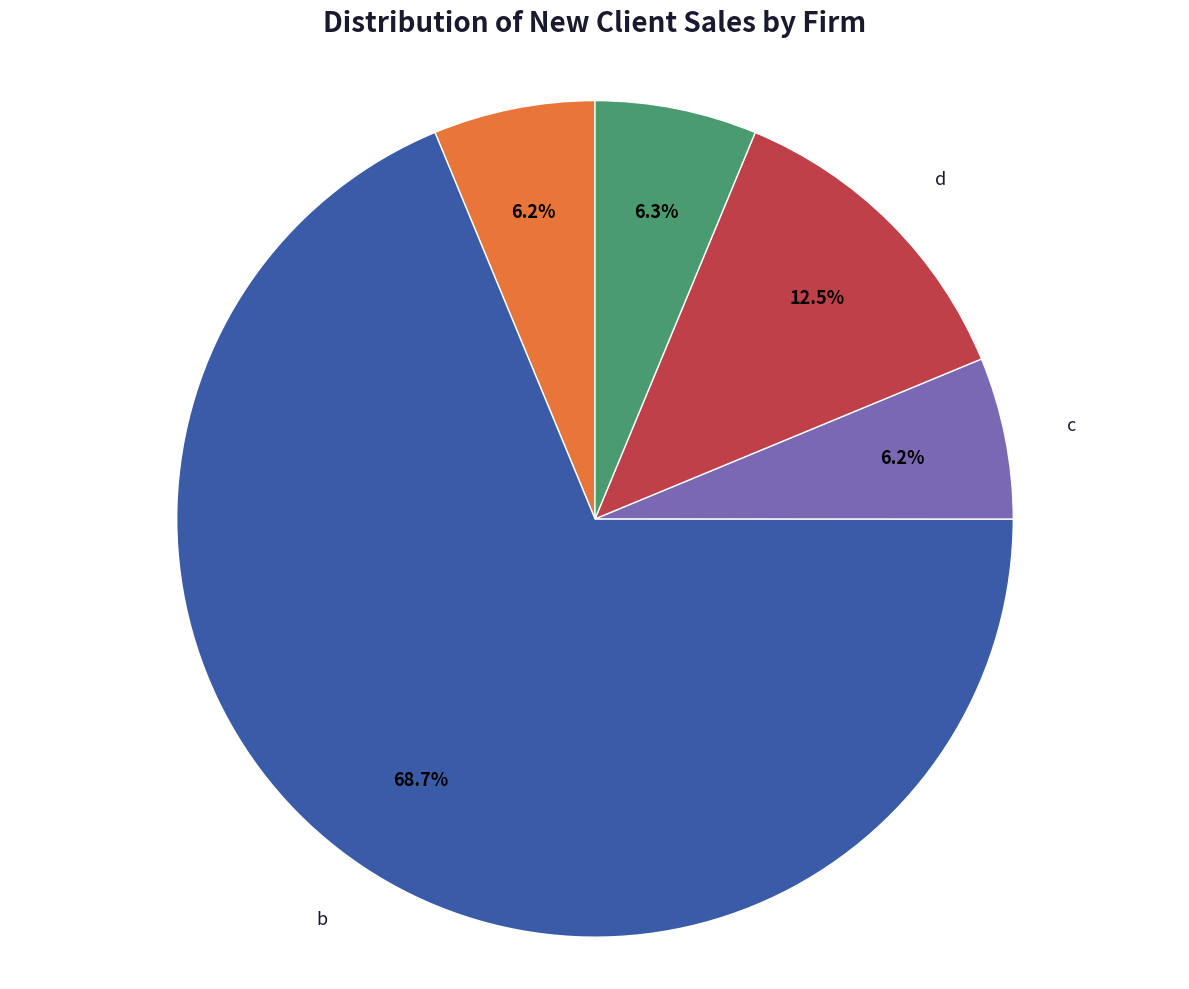

Count the number of slices in the pie.

5